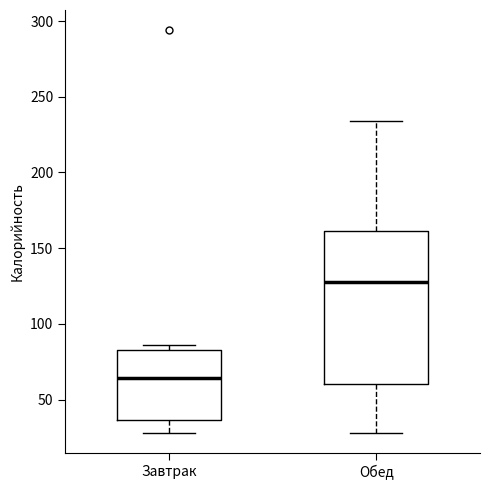

Which box is the tallest, from its lower edge to its upper edge?

Обед